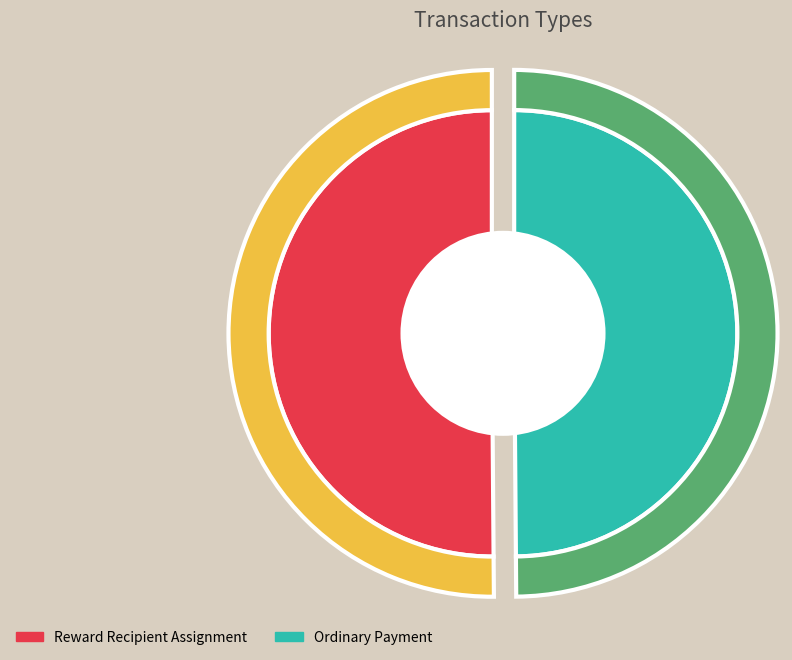

How much of the chart is everything except Ordinary Payment?

50.1%